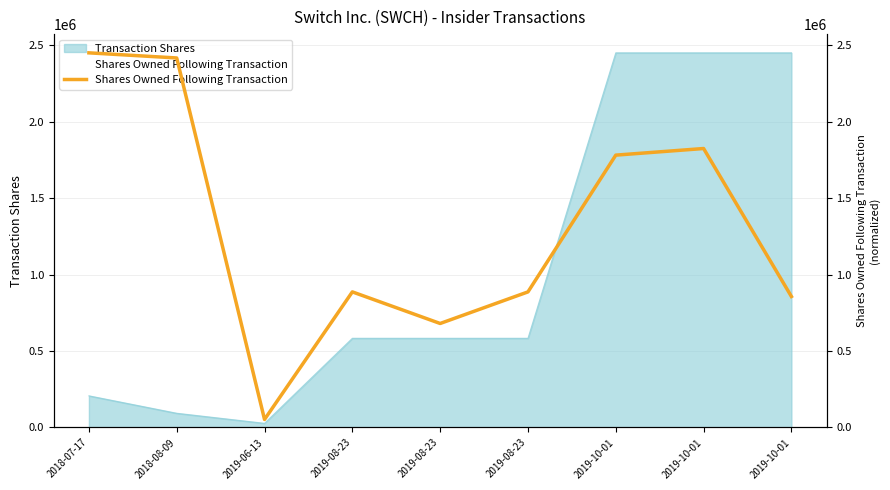

What is the ratio of the value at 2019-10-01 to the value at 2019-10-01?

1.0